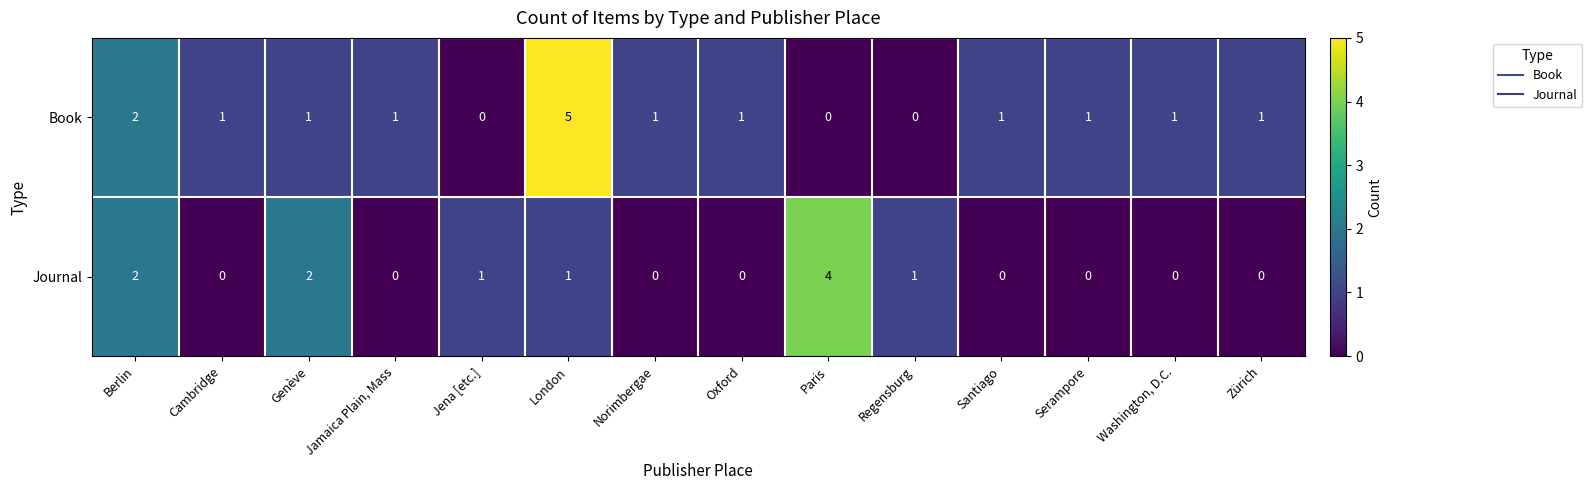

Count the number of categories in the chart.

14